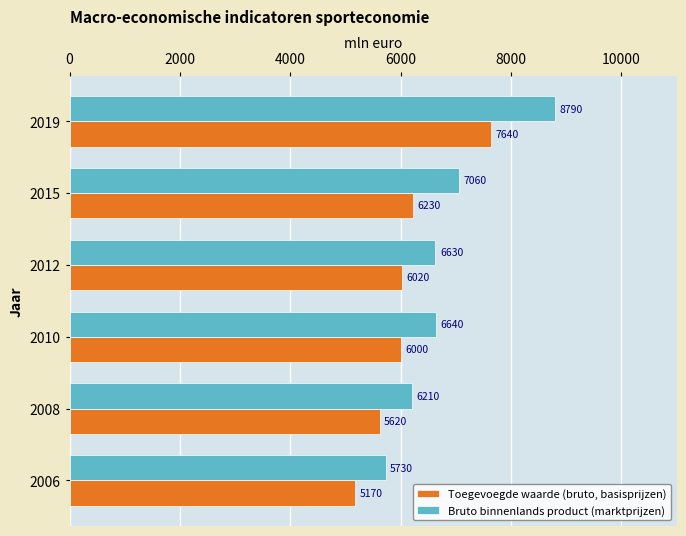

What is the difference between the highest and lowest values at 2008?

590